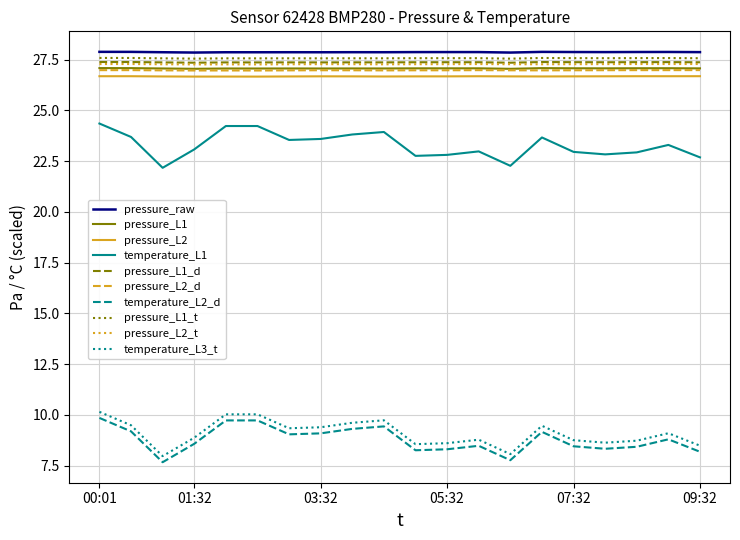

What is the highest value of the temperature_L3_t series?

10.2